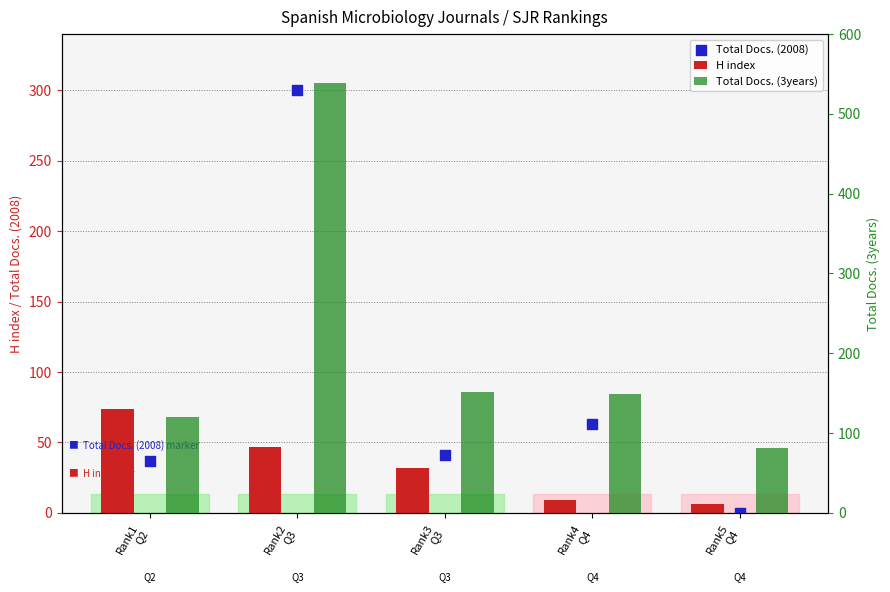

Which series reaches the minimum Y coordinate?

Total Docs. (2008)